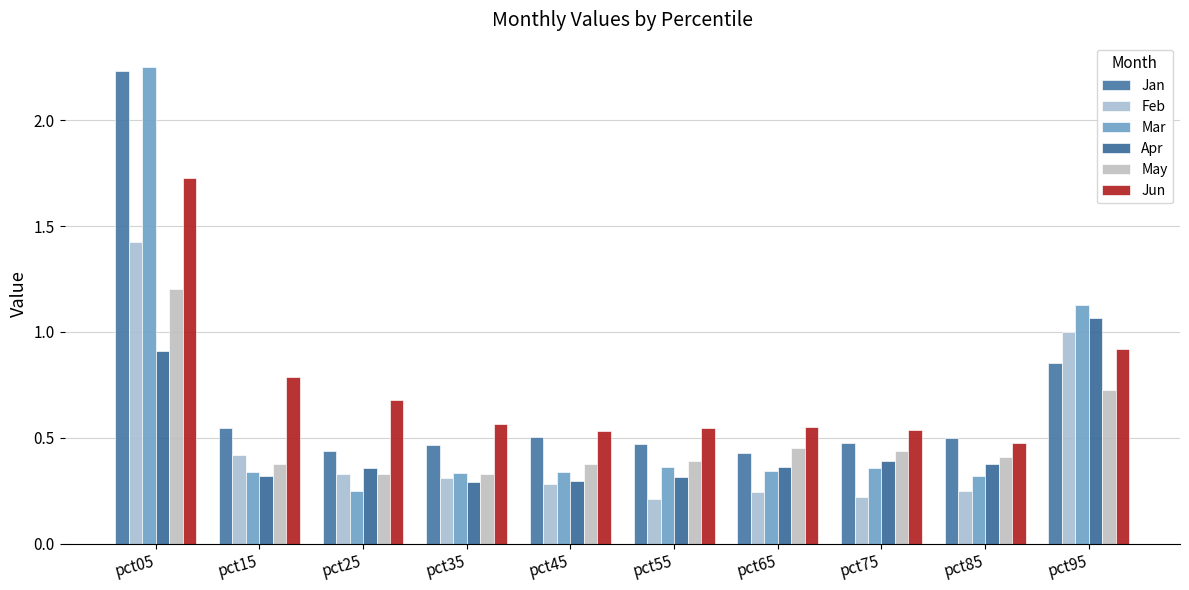

Rank the series by their maximum value, from highest to lowest.

Mar, Jan, Jun, Feb, May, Apr